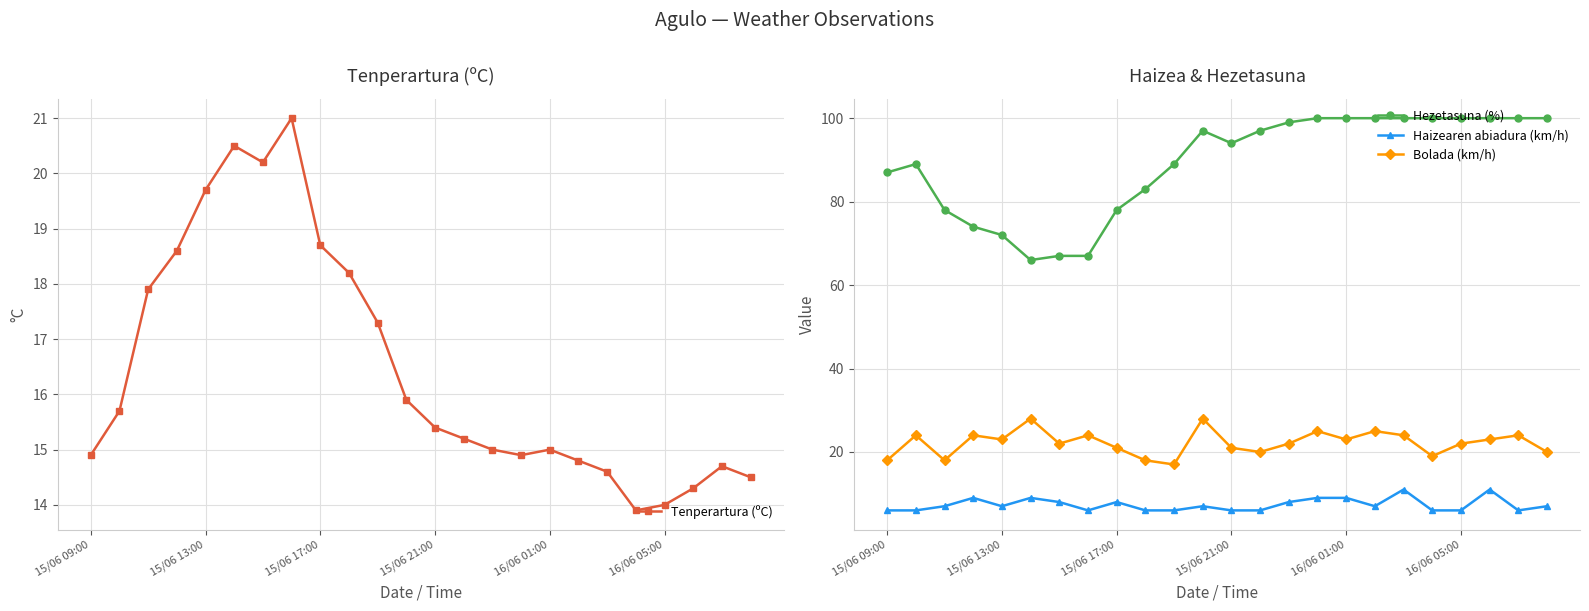

True or false: Haizearen abiadura (km/h) and Bolada (km/h) cross at least once.

False